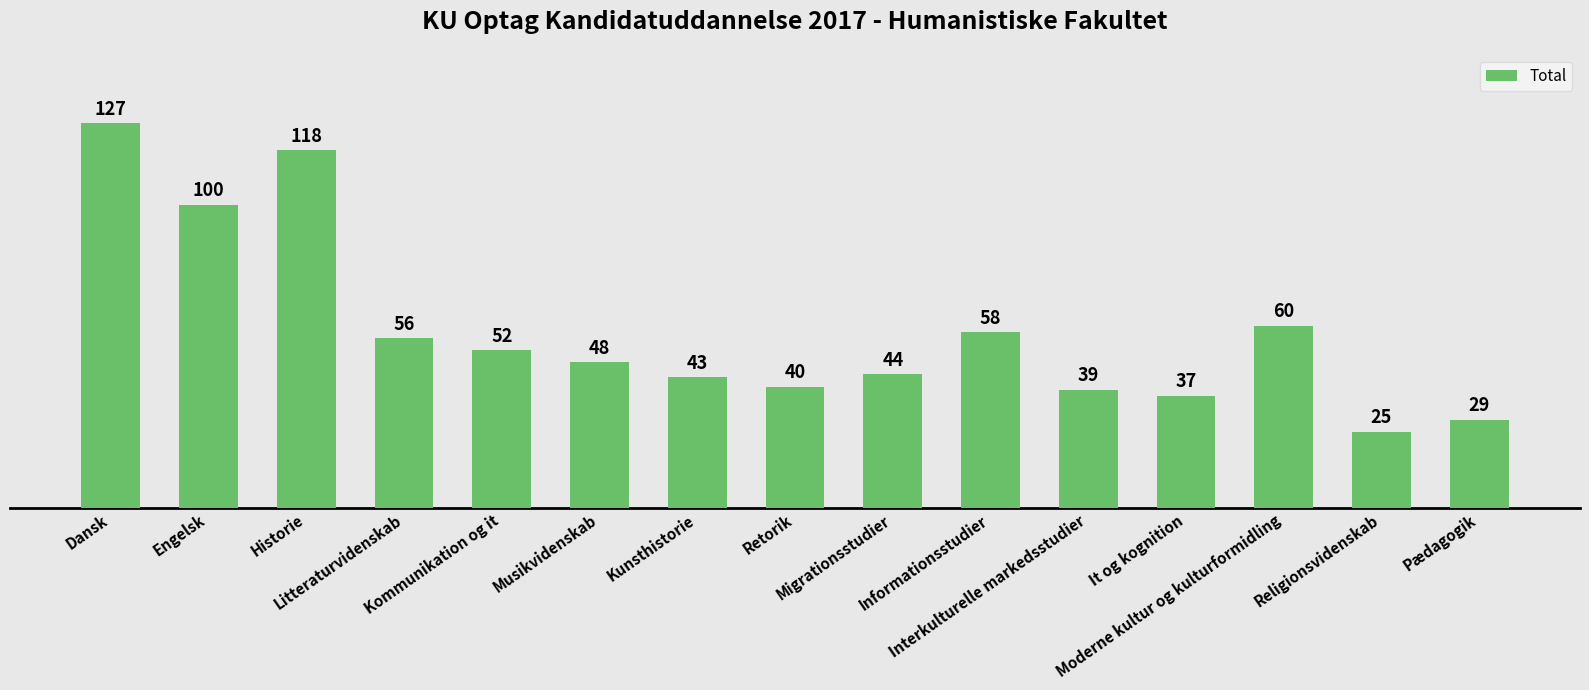

What is the value of the 2nd bar from the left?

100